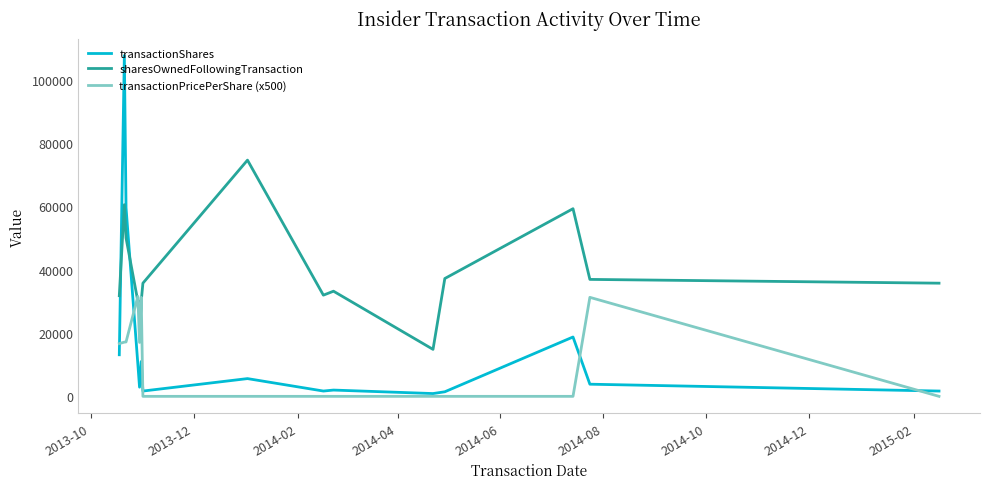

Which series has the widest spread of values?

transactionShares